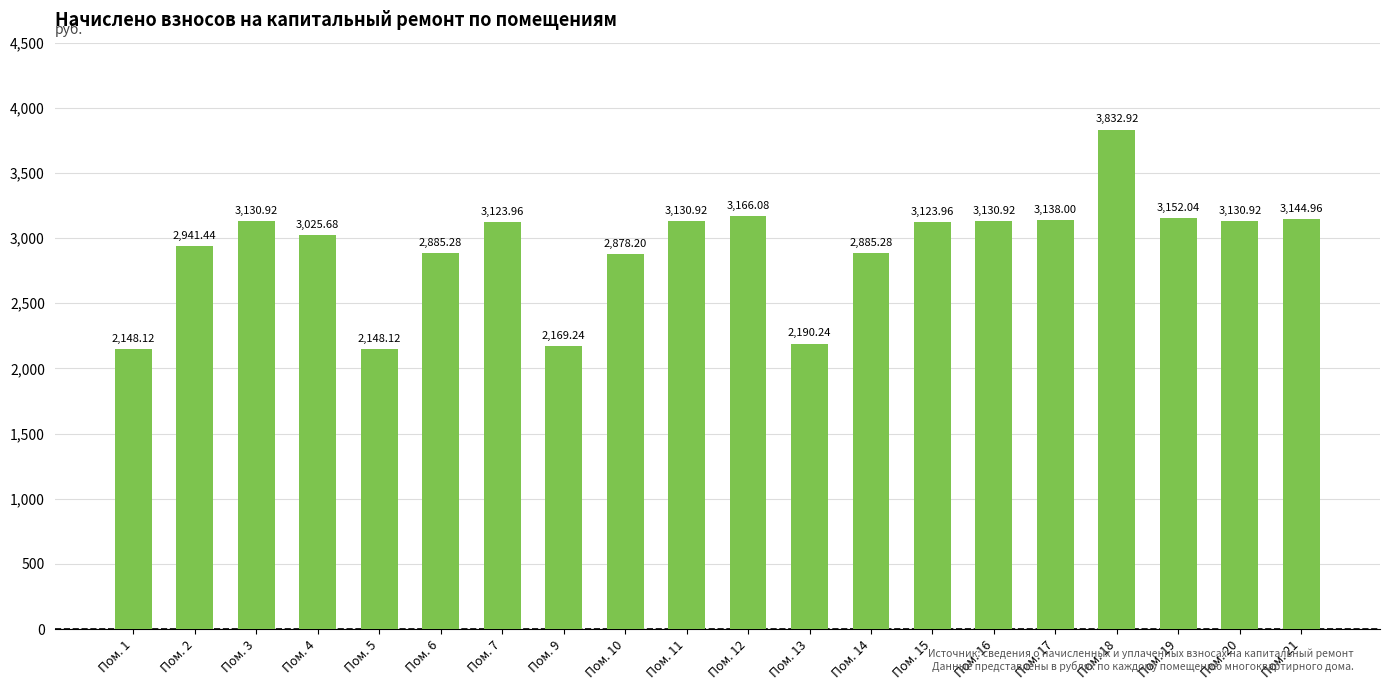

What is the sum of the values at Пом. 18 and Пом. 20?

6963.8